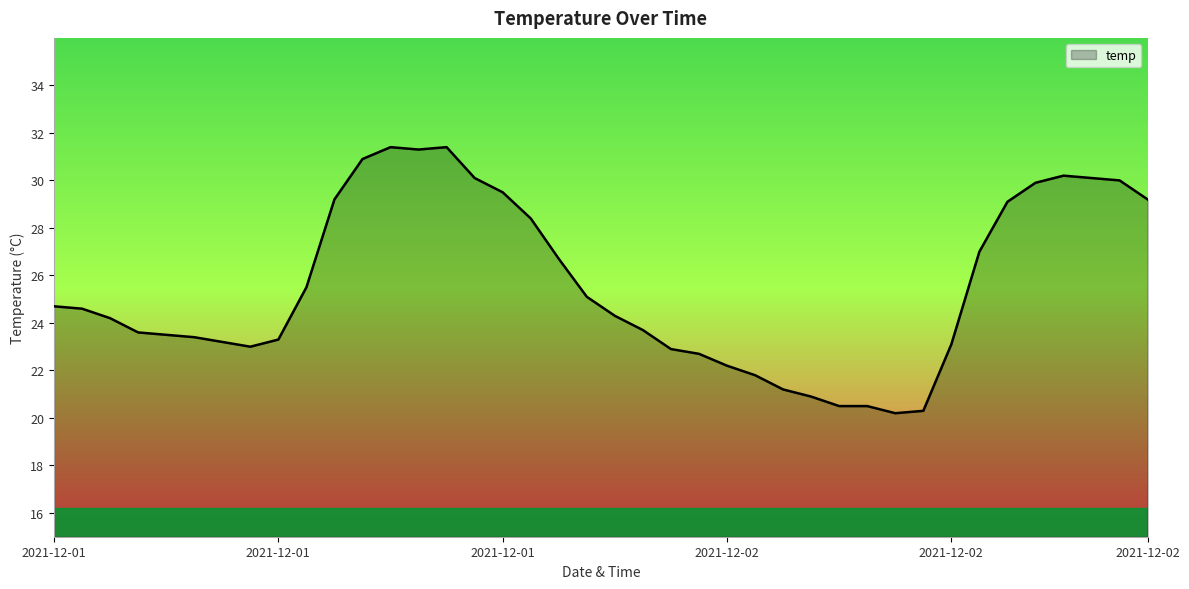

What is the maximum value shown in the chart?

31.4